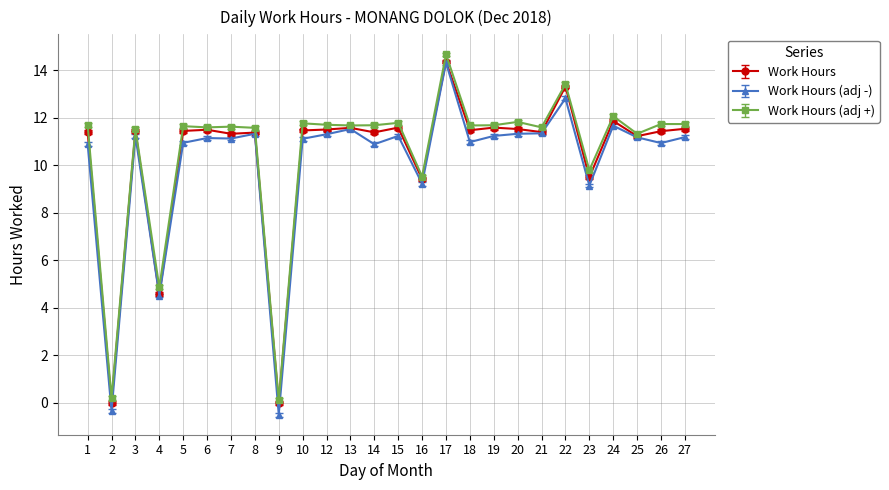

True or false: Work Hours has more than 0 points higher than both neighbors.

True